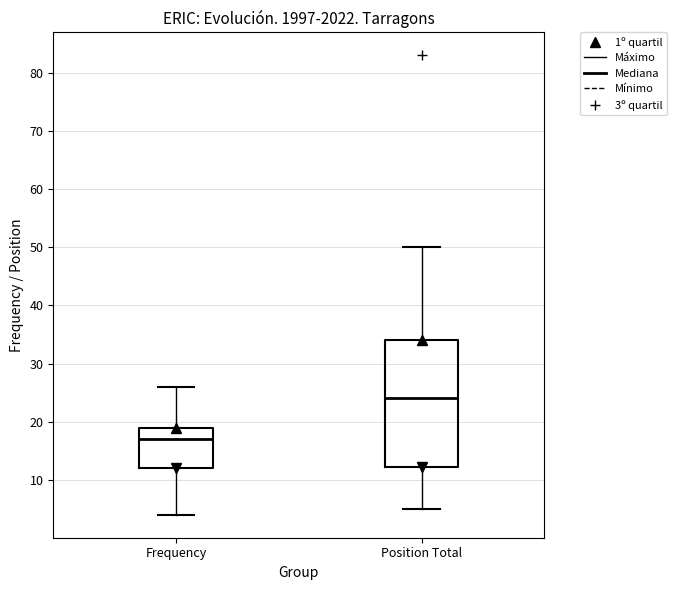

Reading left to right, transcribe this box plot: for each box, give where its median line is, the range the box spans, and where its two whiskers end, as read against the y-axis. The values are not printed on the chart, so give them approximately, as read against the axis.

Frequency: median 17, box 12 to 19, whiskers 4 to 26
Position Total: median 24, box 12 to 34, whiskers 5 to 50